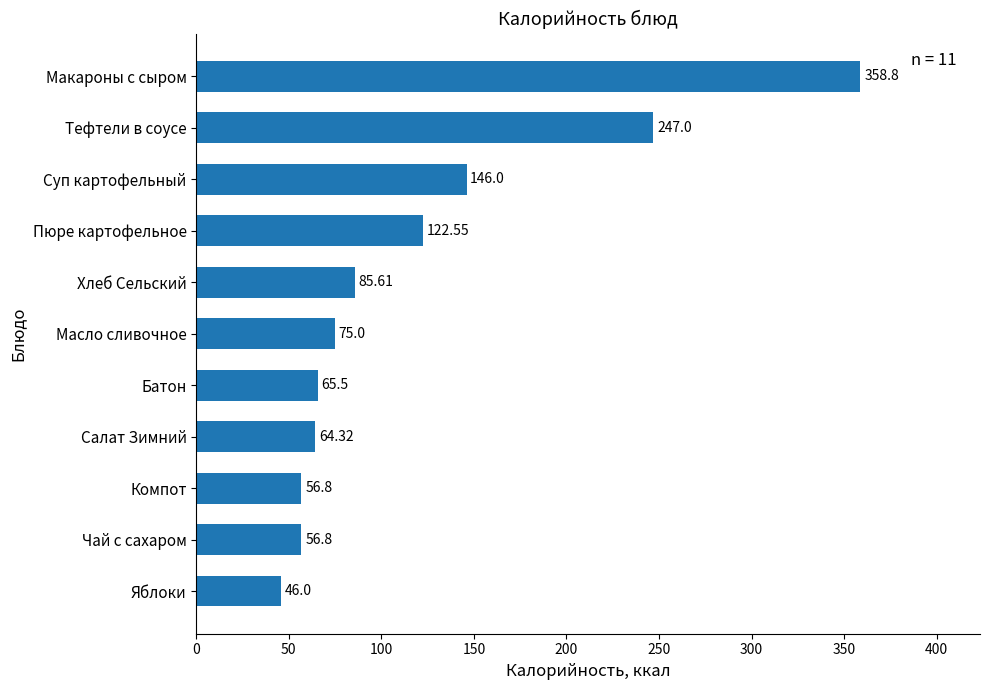

Which has a higher value, Батон or Чай с сахаром?

Батон